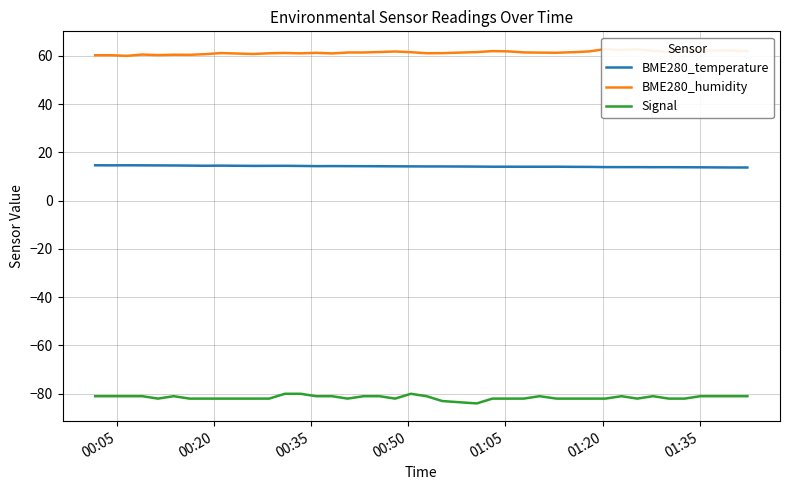

Rank the series by their average value, from highest to lowest.

BME280_humidity, BME280_temperature, Signal